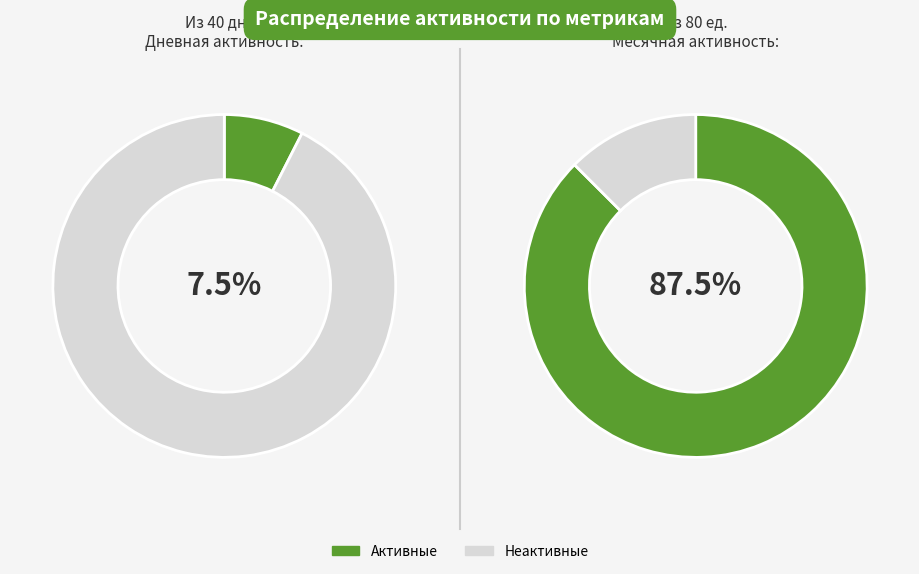

At 12, list the series in order from smallest to largest.

Дневная, Месячная